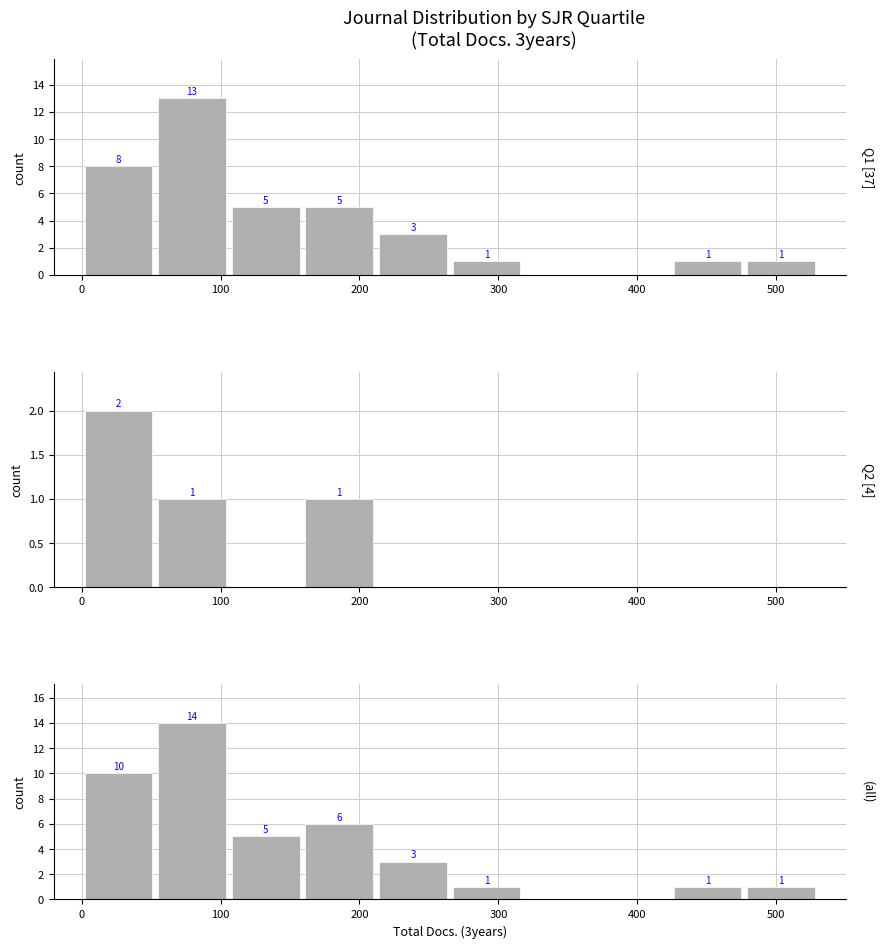

Is it true that all equals 6 at 200?

True